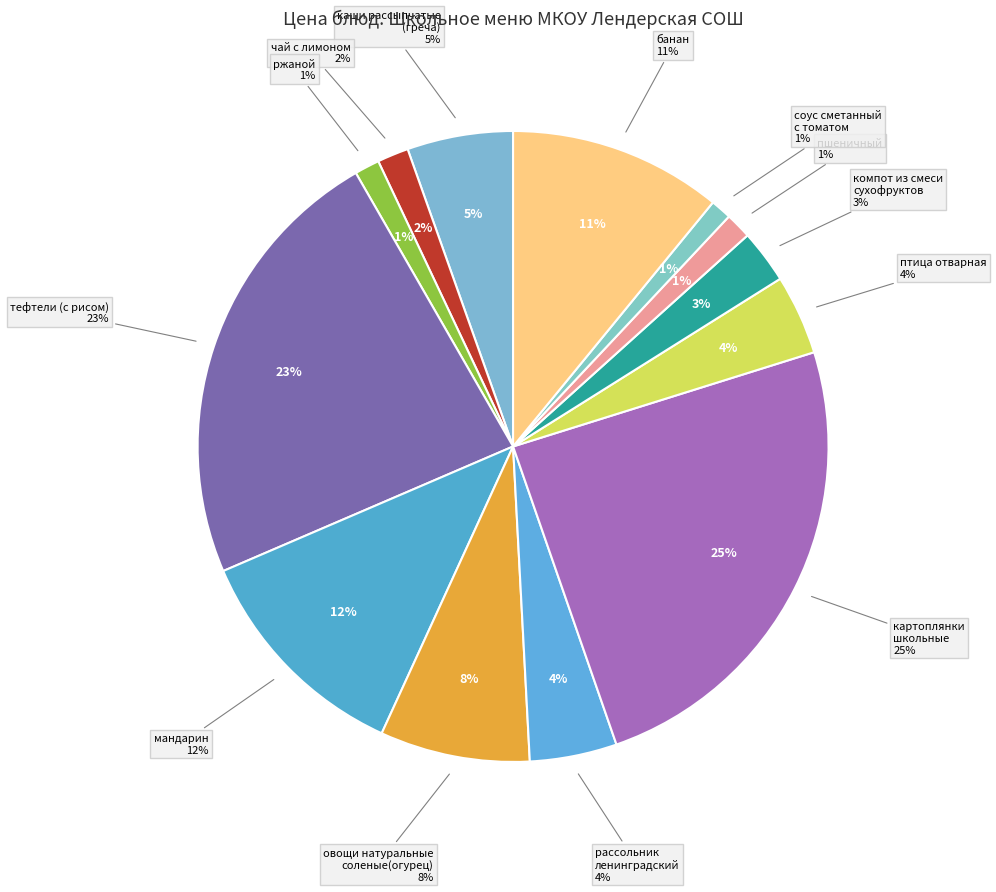

Combined, what portion of the pie is мандарин and пшеничный?

13.0%